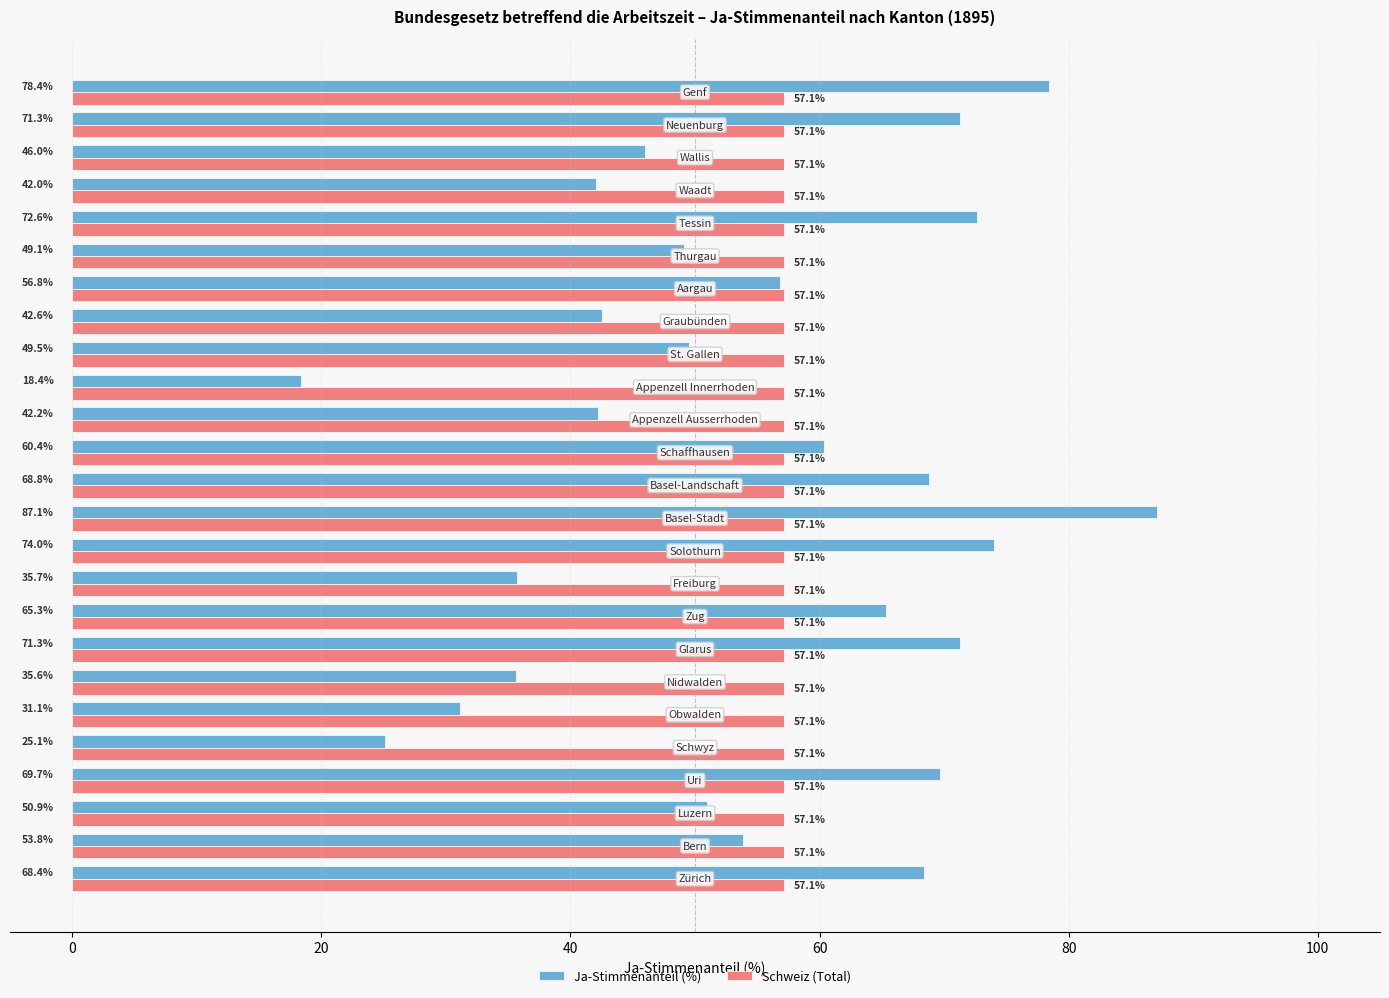

What is the highest value of the Ja-Stimmenanteil (%) series?

87.1